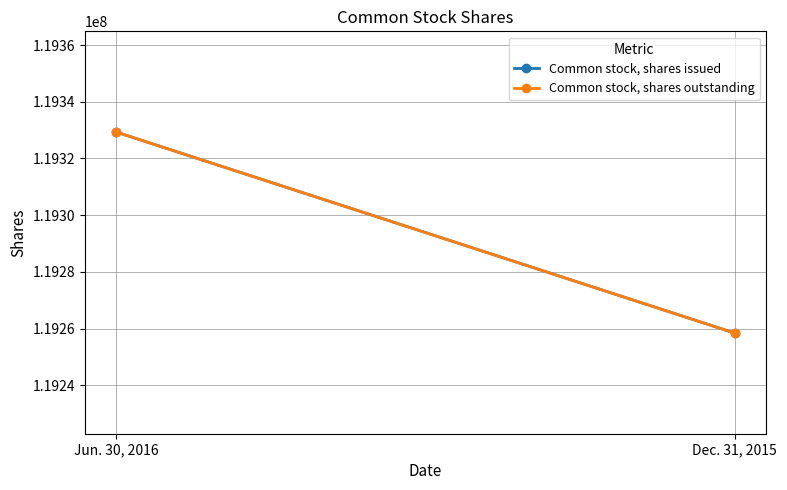

Which series has the widest spread of values?

Common stock, shares issued